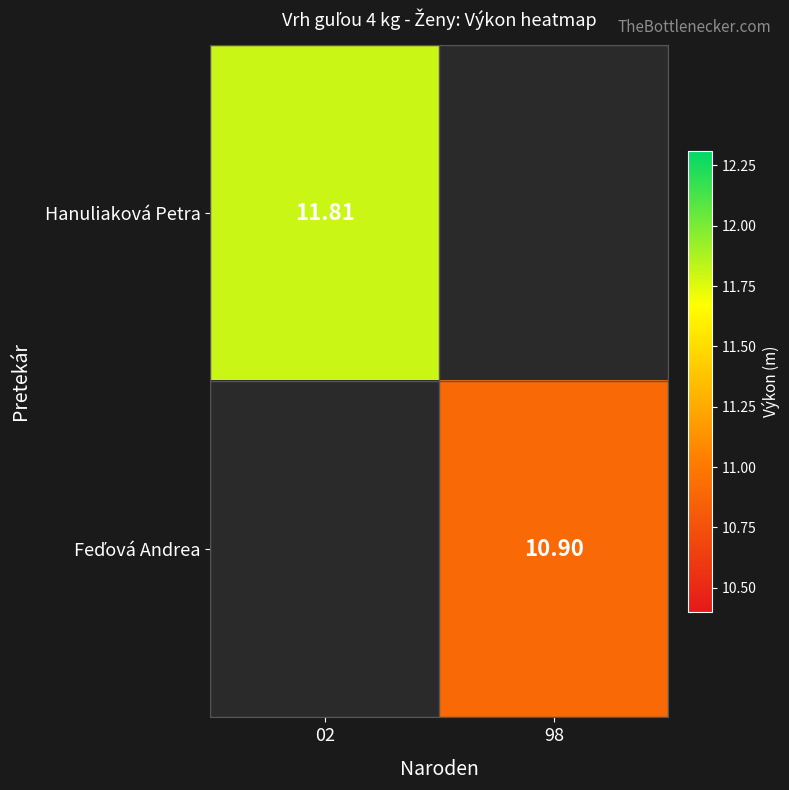

At which category does the chart reach its minimum across all series?

98